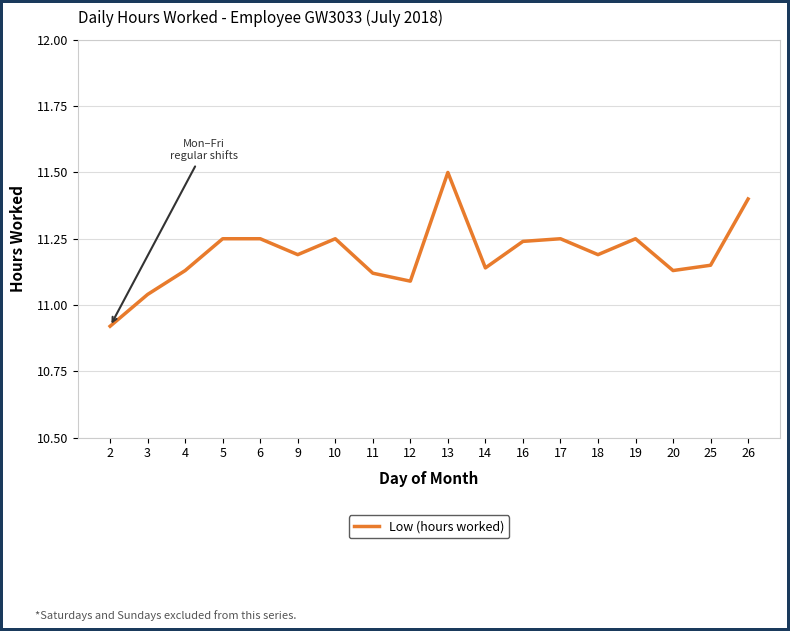

Which has a higher value, 3 or 18?

18